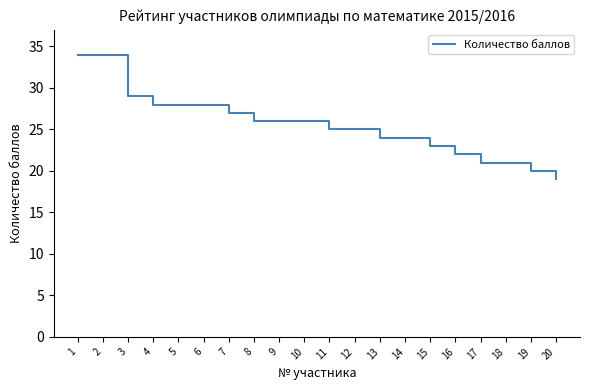

The chart shows a value of 24 at 13. True or false?

True